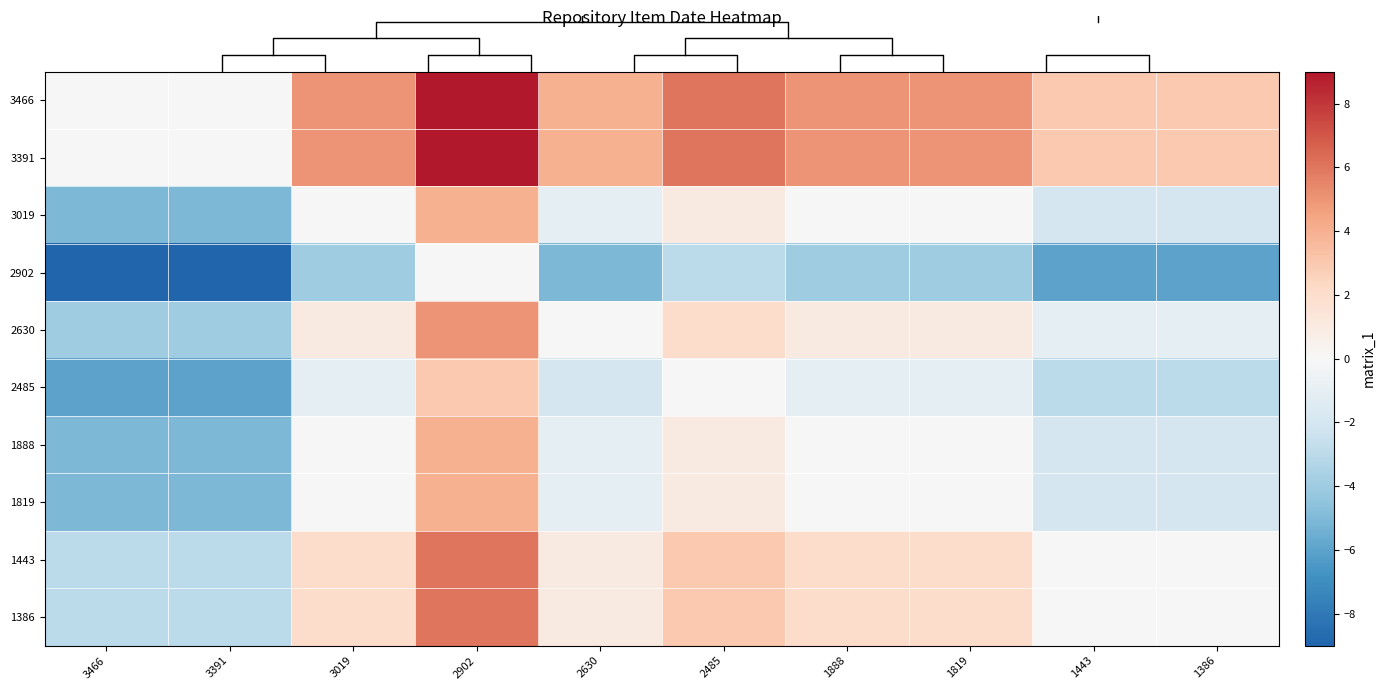

Rank the series at 3391 from lowest to highest value.

2902, 2485, 3019, 1888, 1819, 2630, 1443, 1386, 3466, 3391